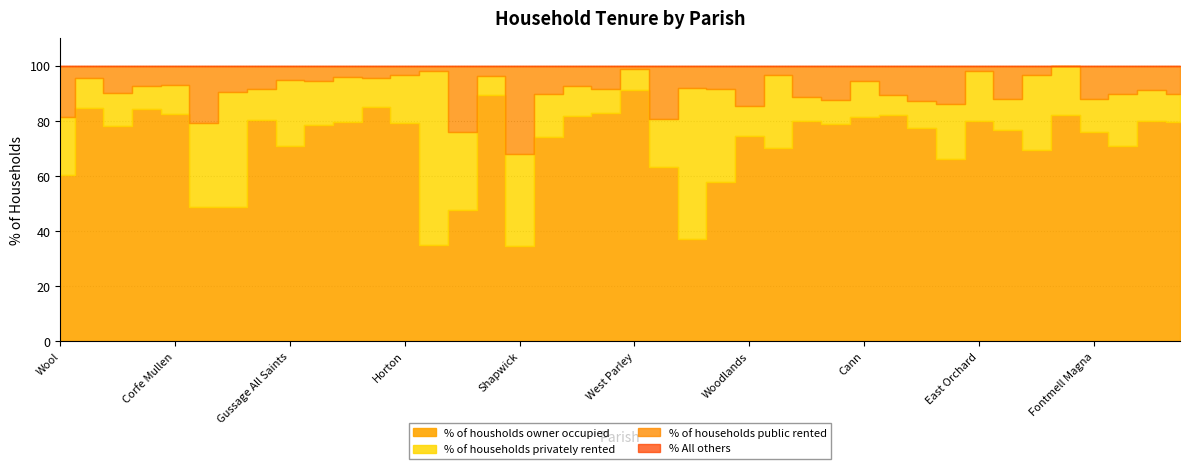

At how many categories does at least one series exceed 33?

40